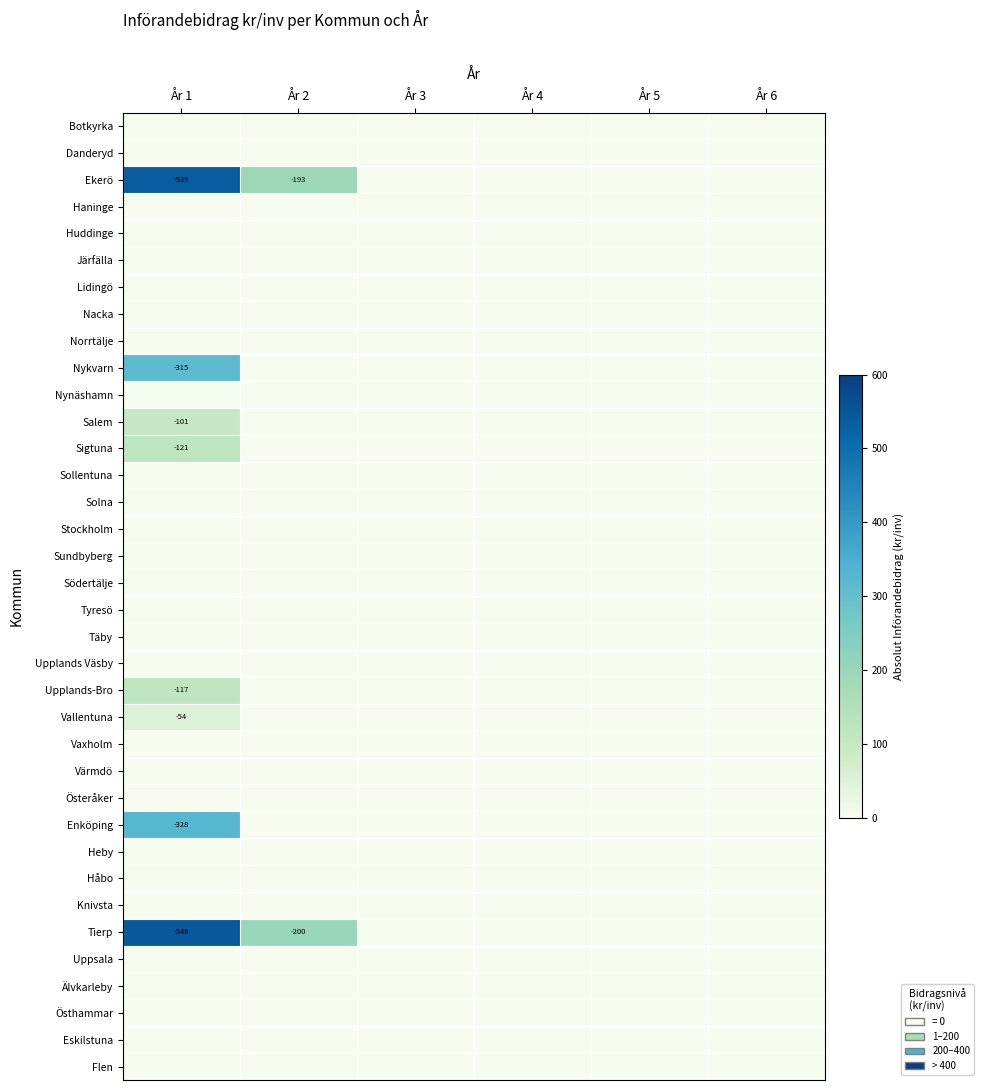

The Ekerö series shows -539 at År 1. True or false?

True